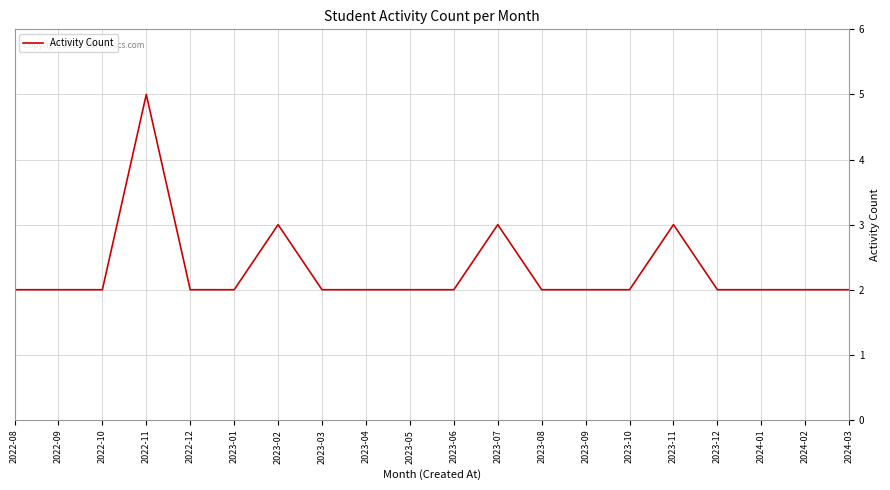

How many lines are shown in the chart?

1